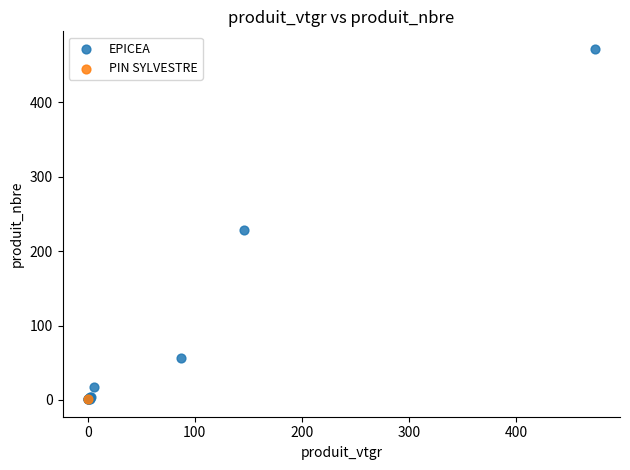

What are all the series names shown in the legend?

EPICEA, PIN SYLVESTRE